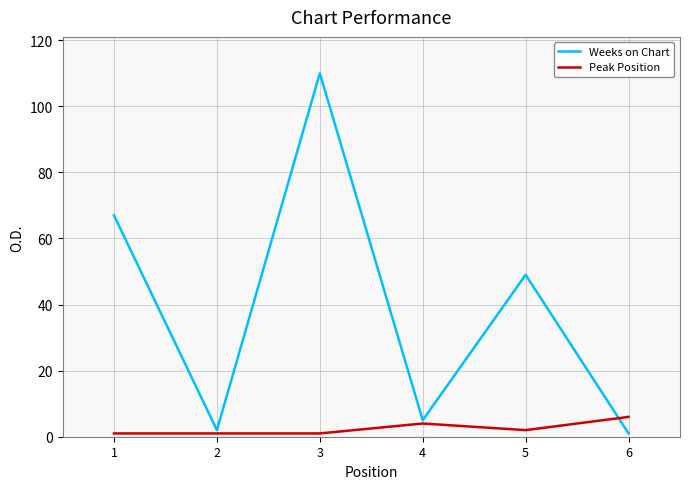

What is the total value across all series at 6?

7